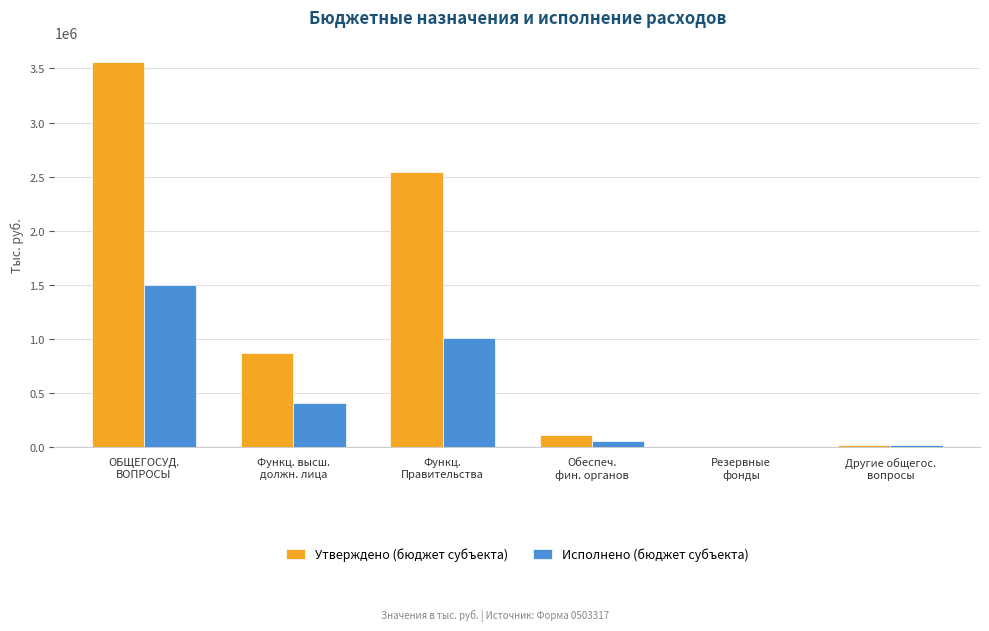

Does the chart contain stacked bars?

No